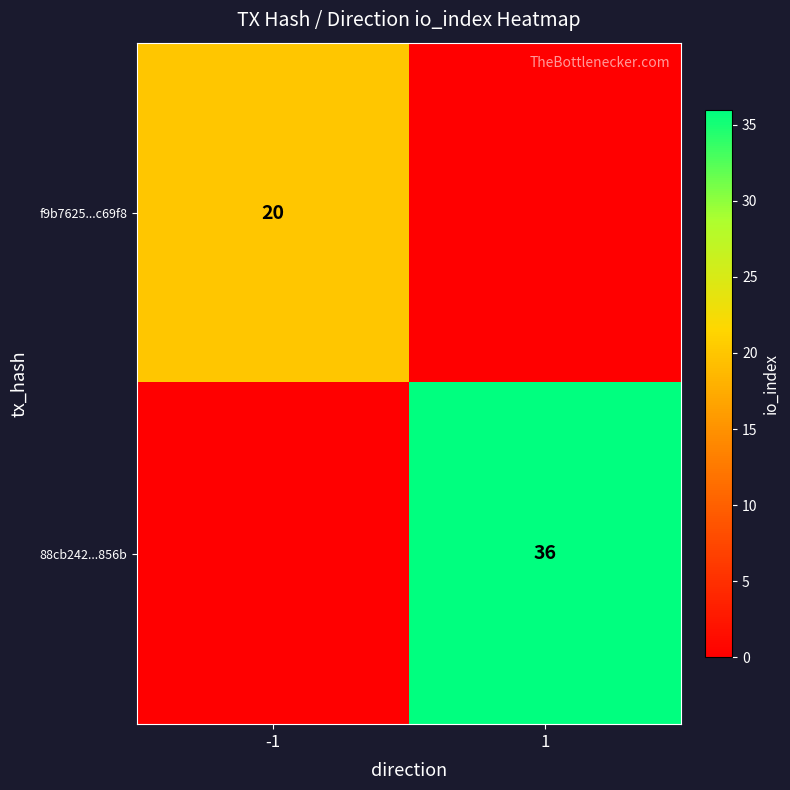

Count the number of data series in this chart.

2